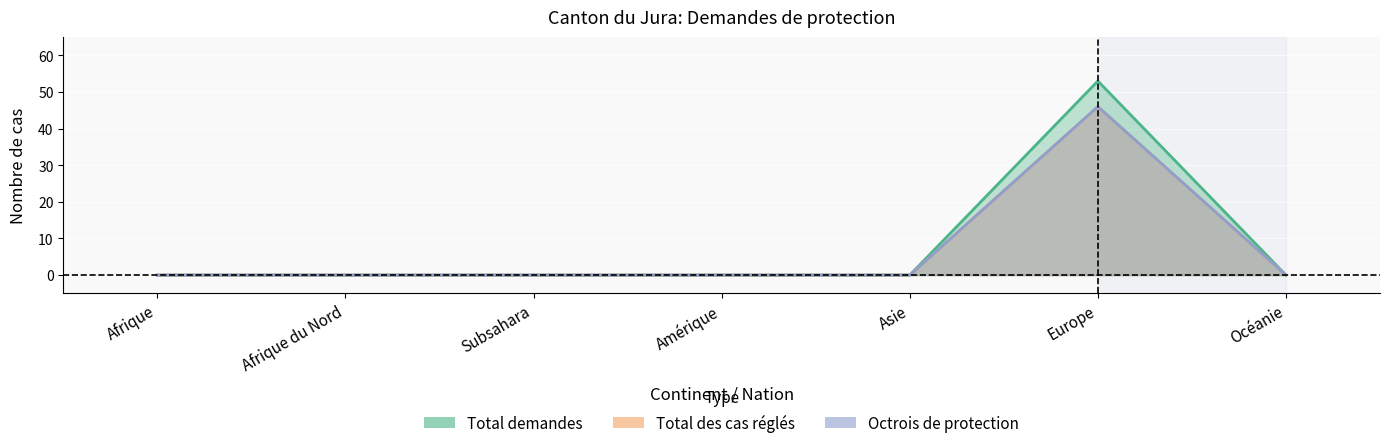

What is the label of the 6th point from the right?

Afrique du Nord